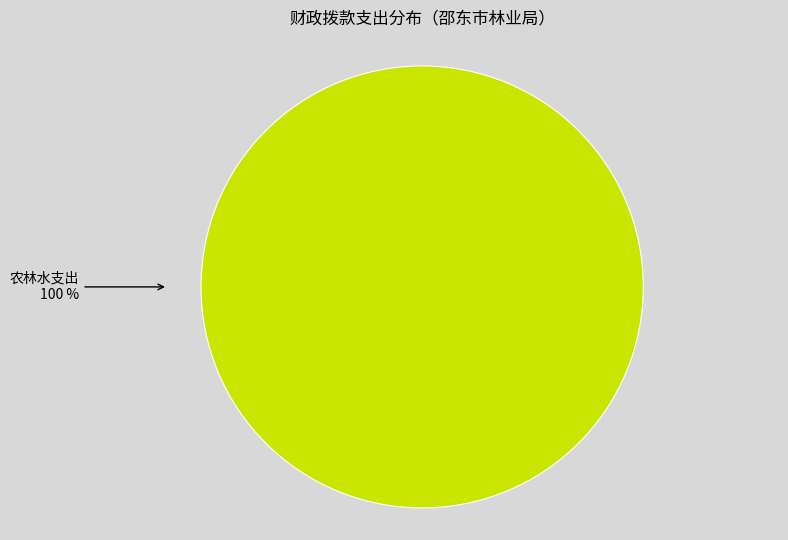

Rank the categories by value from lowest to highest.

农林水支出